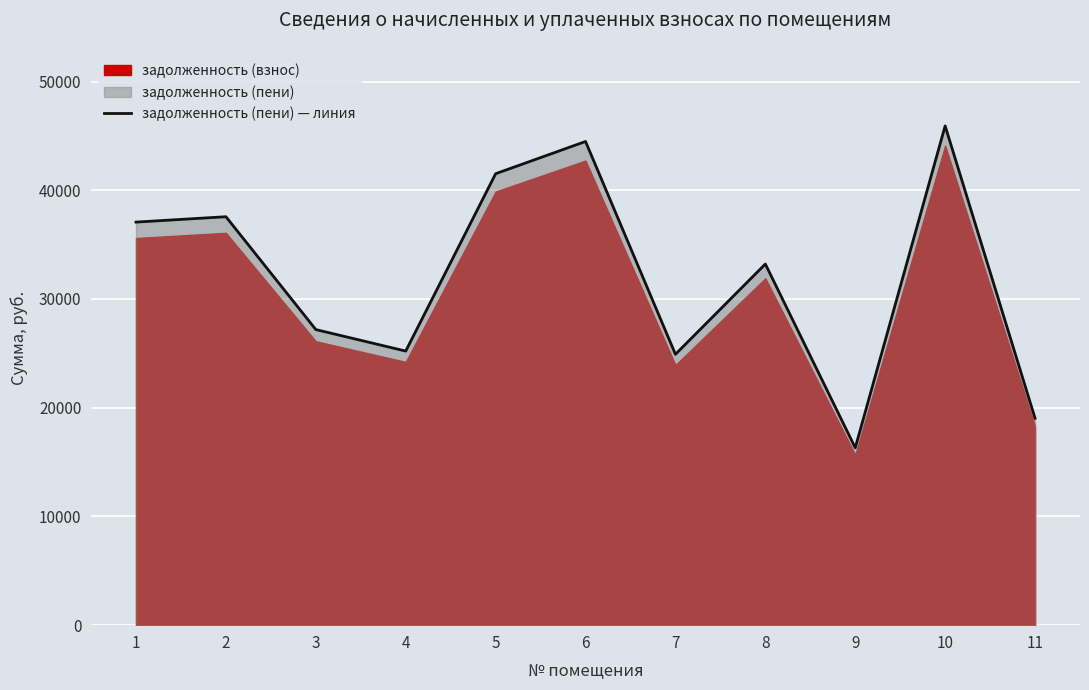

Which label corresponds to the smallest value in the chart?

9